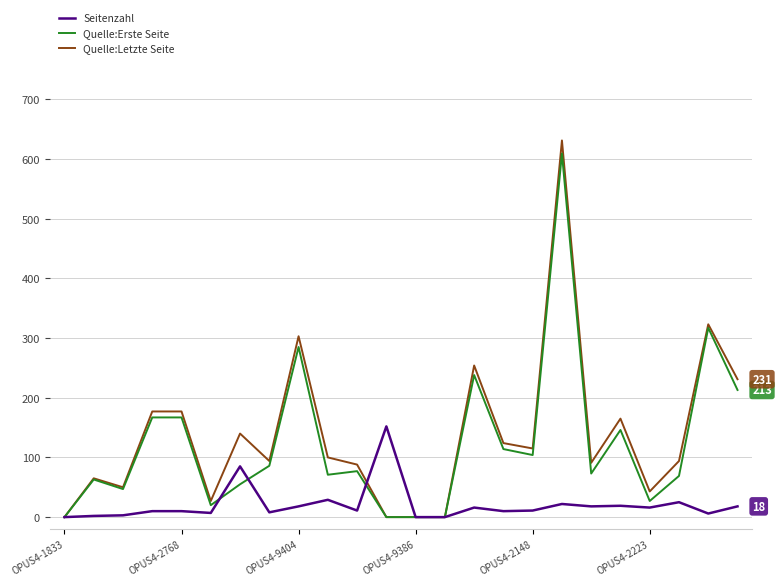

What is the maximum value for Quelle:Erste Seite?

609